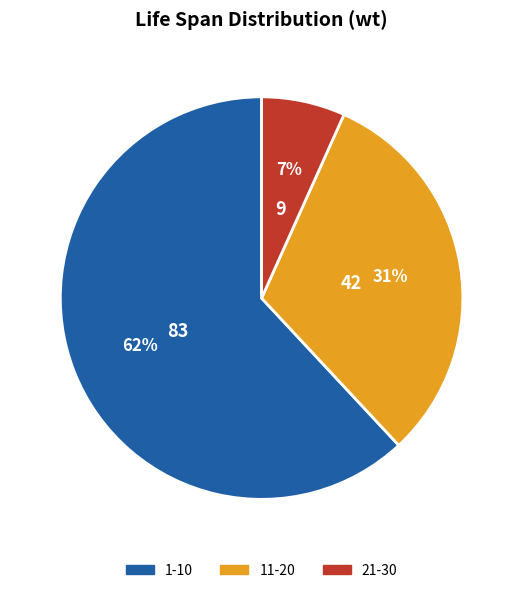

How many segments does this pie chart have?

3